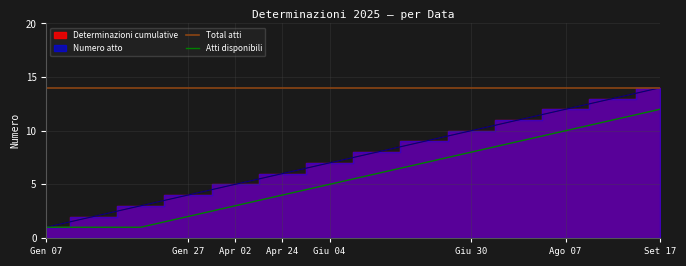

At which label does Atti disponibili reach its peak?

Set 17